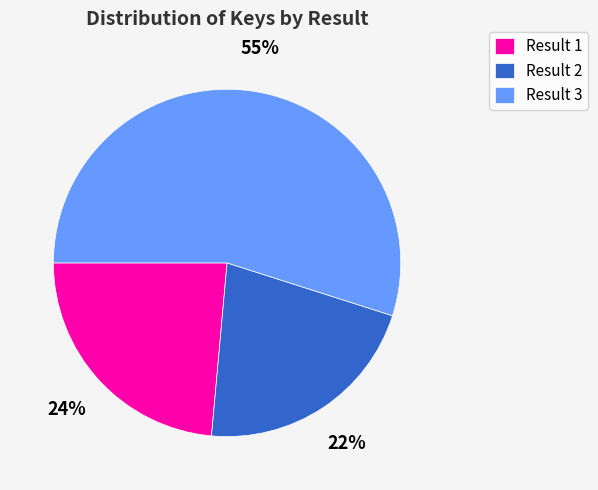

Do Result 2 and Result 1 together represent more than half of the pie?

No